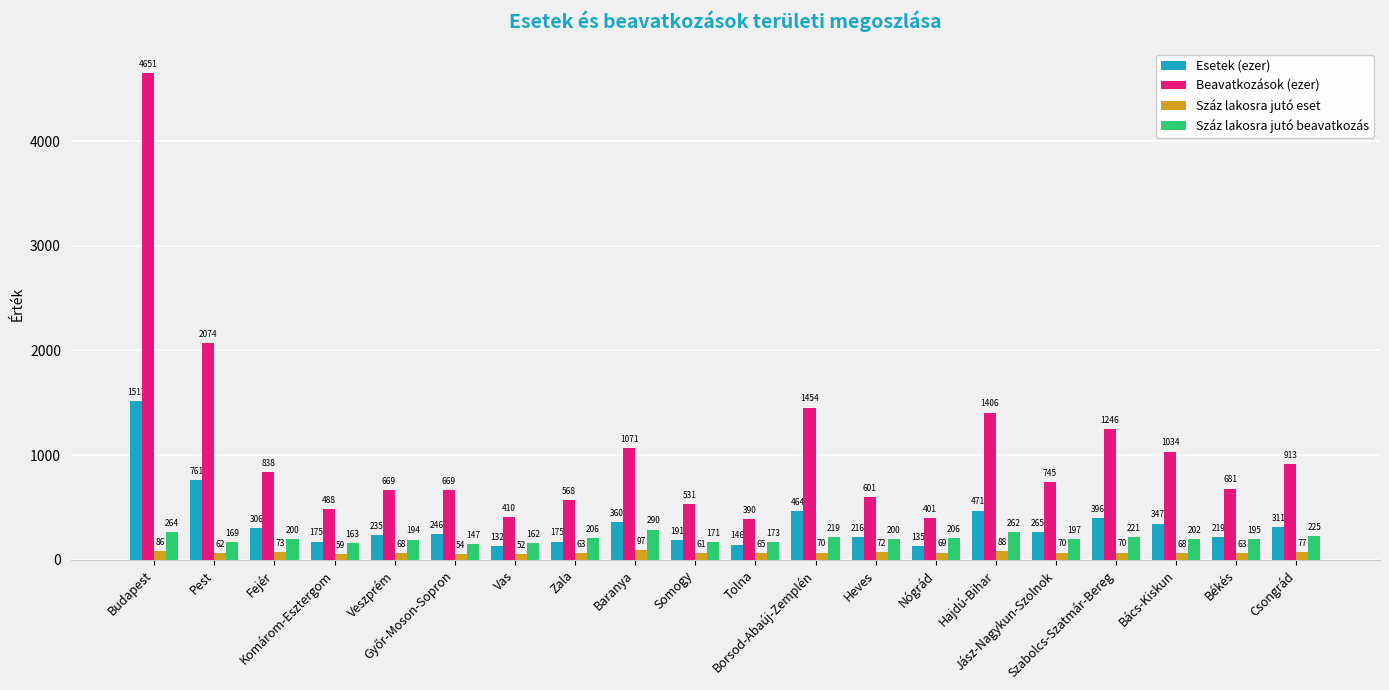

How many groups of bars are there?

20